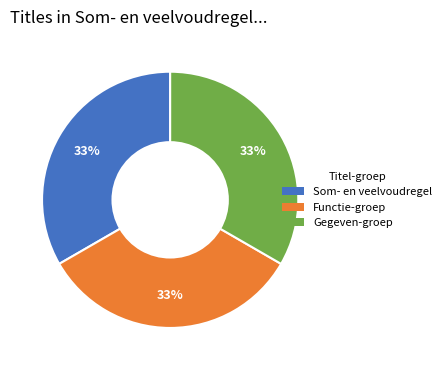

To the nearest percent, what is the average slice percentage?

33%